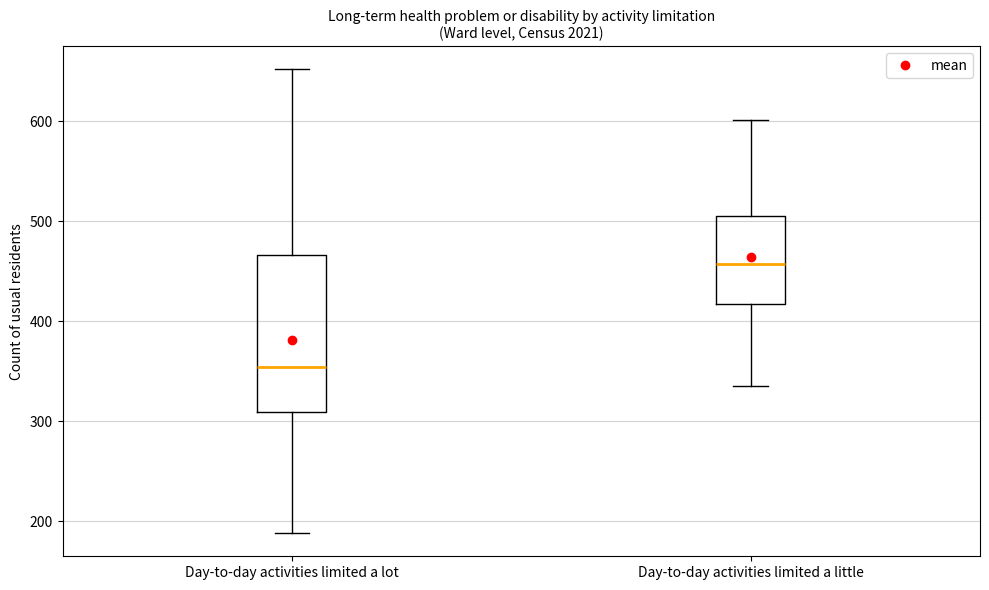

Which box's median line is the highest?

Day-to-day activities limited a little